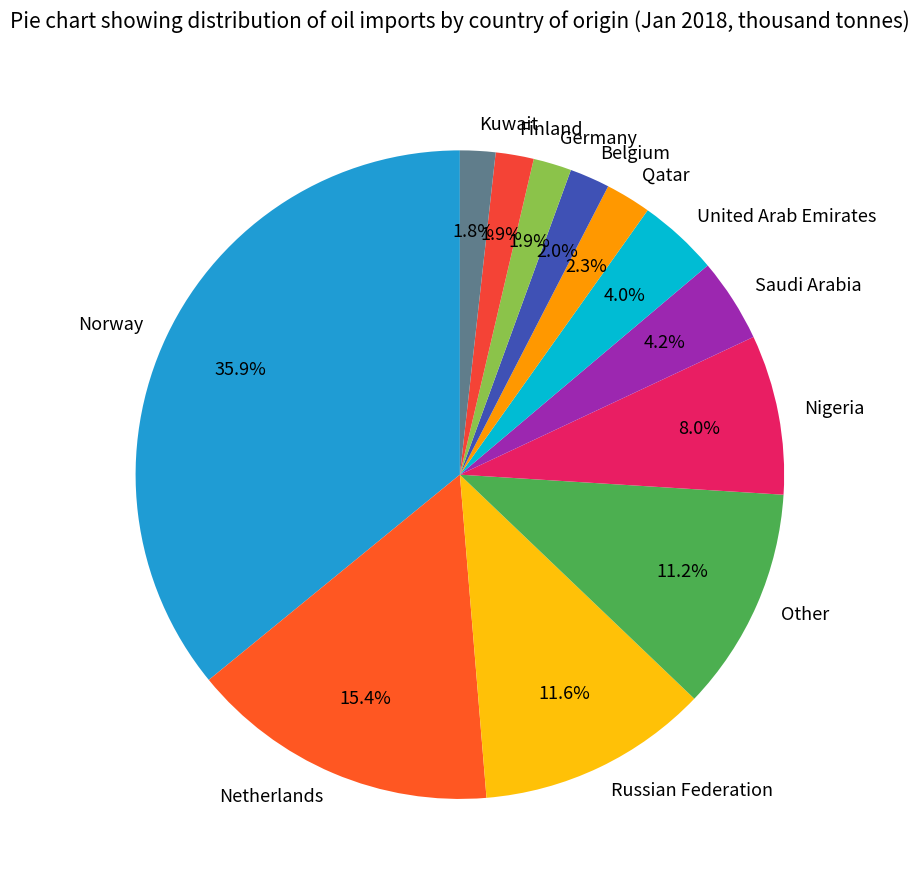

Is there any slice that represents more than half of the pie?

No